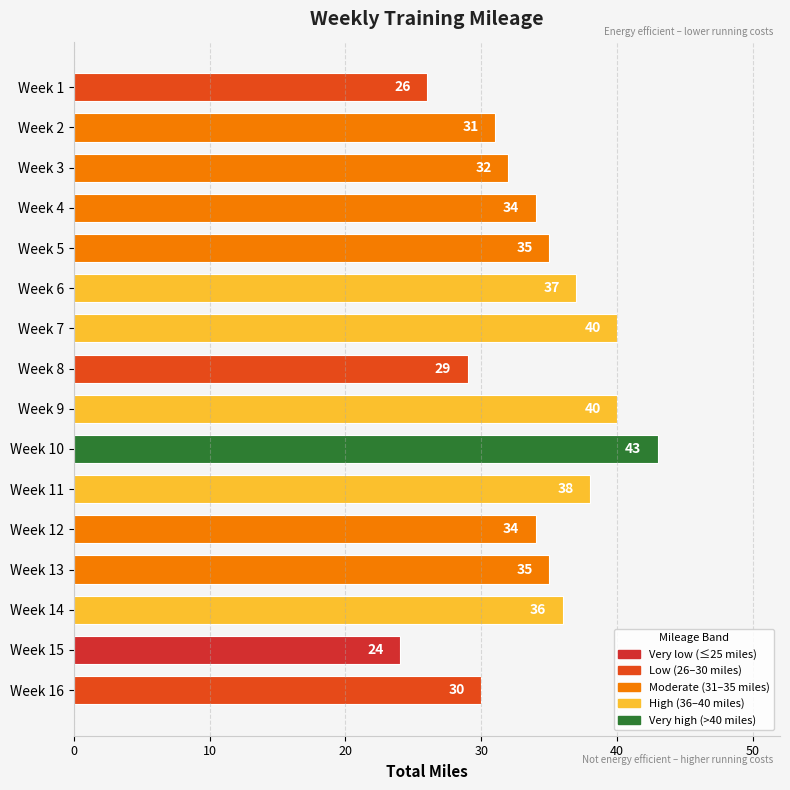

The value at Week 3 is 32. True or false?

True